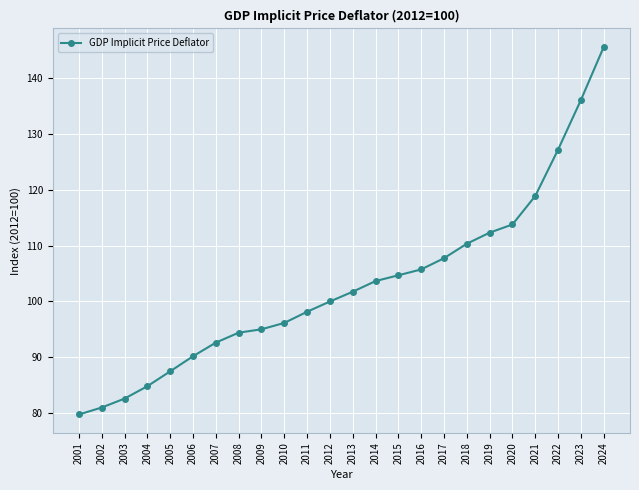

The value at 2001 is 79.8. True or false?

True